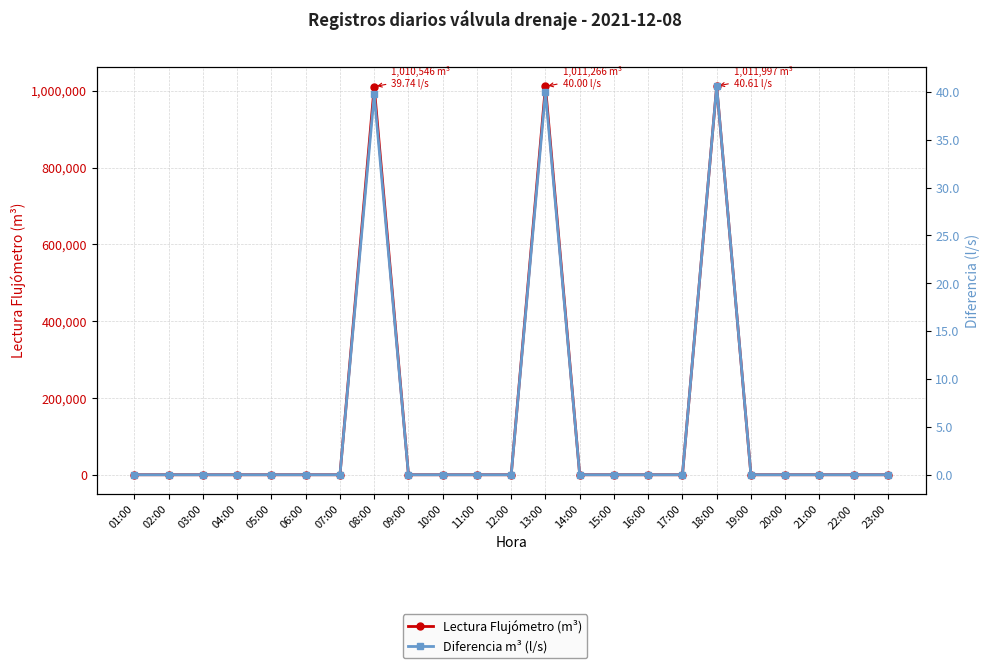

Reading left to right, extract all data points from this chart.

Lectura Flujómetro (m³): 0.0	0.0	0.0	0.0	0.0	0.0	0.0	1010546.0	0.0	0.0	0.0	0.0	1011266.0	0.0	0.0	0.0	0.0	1011997.0	0.0	0.0	0.0	0.0	0.0
Diferencia m³ (l/s): 0.0	0.0	0.0	0.0	0.0	0.0	0.0	39.7	0.0	0.0	0.0	0.0	40.0	0.0	0.0	0.0	0.0	40.6	0.0	0.0	0.0	0.0	0.0